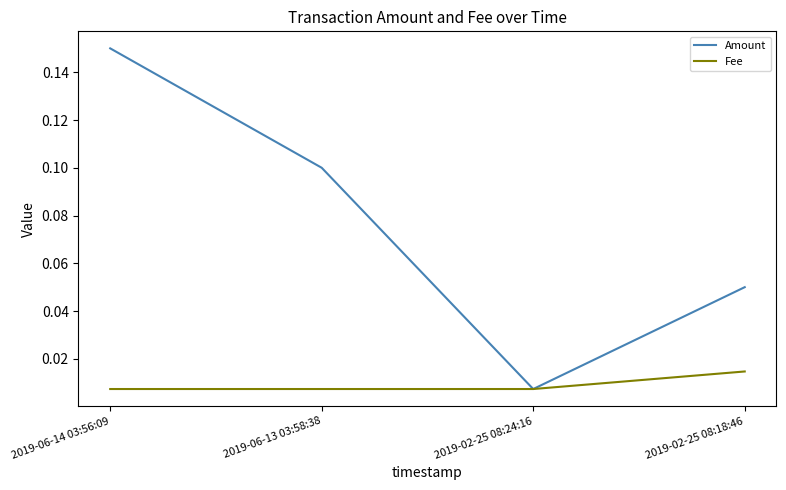

Where is the first local minimum for Amount?

2019-02-25 08:24:16